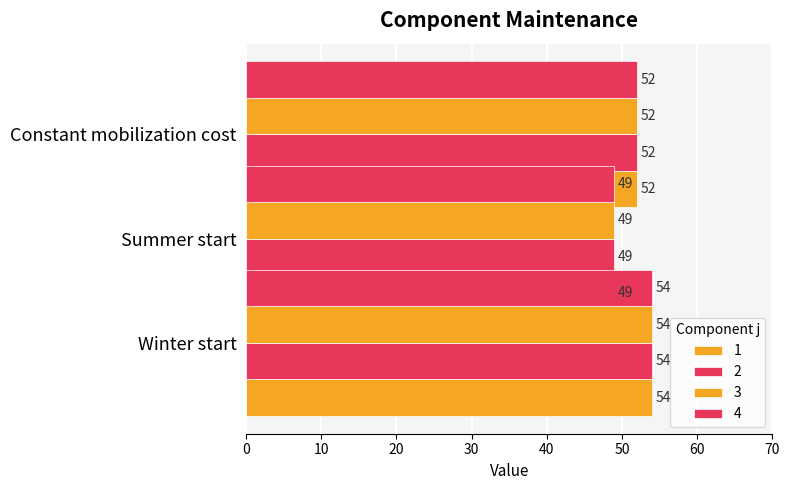

Is the value of 1 at Constant mobilization cost greater than the value of 3 at Winter start?

No